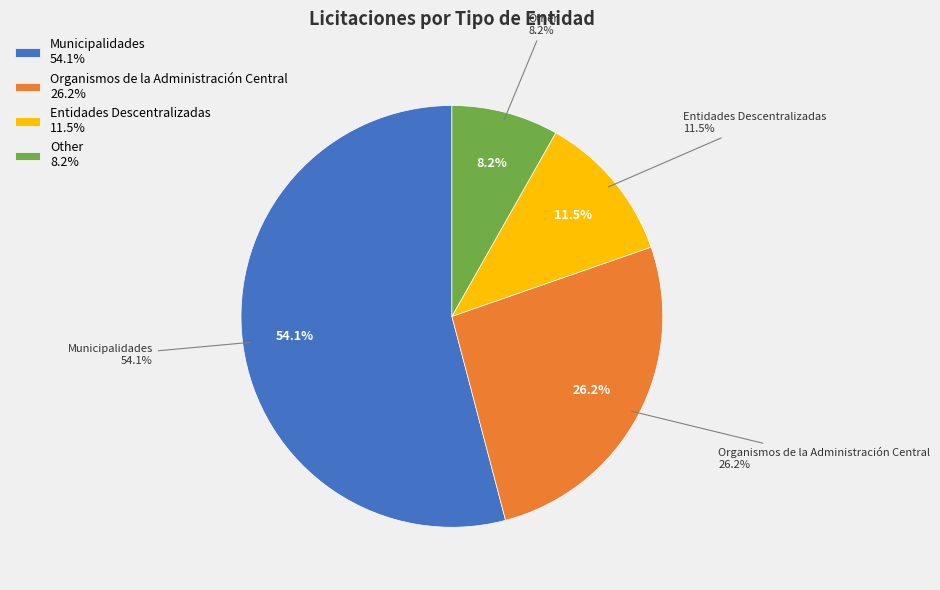

Is it true that Municipalidades is 54% of the pie?

True